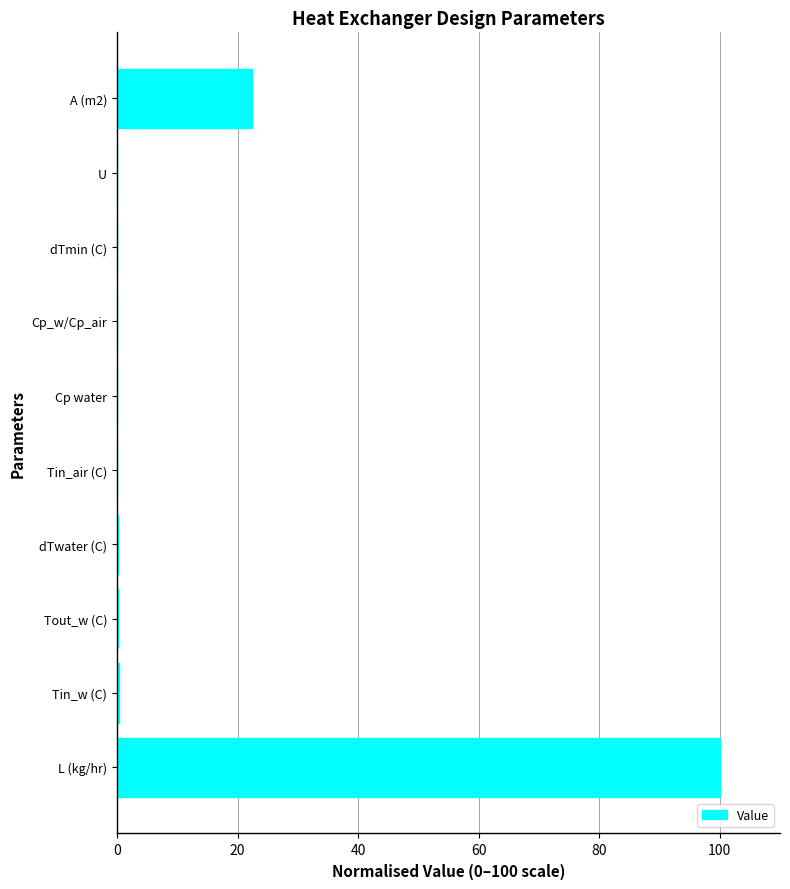

What is the sum of all values?

123.1